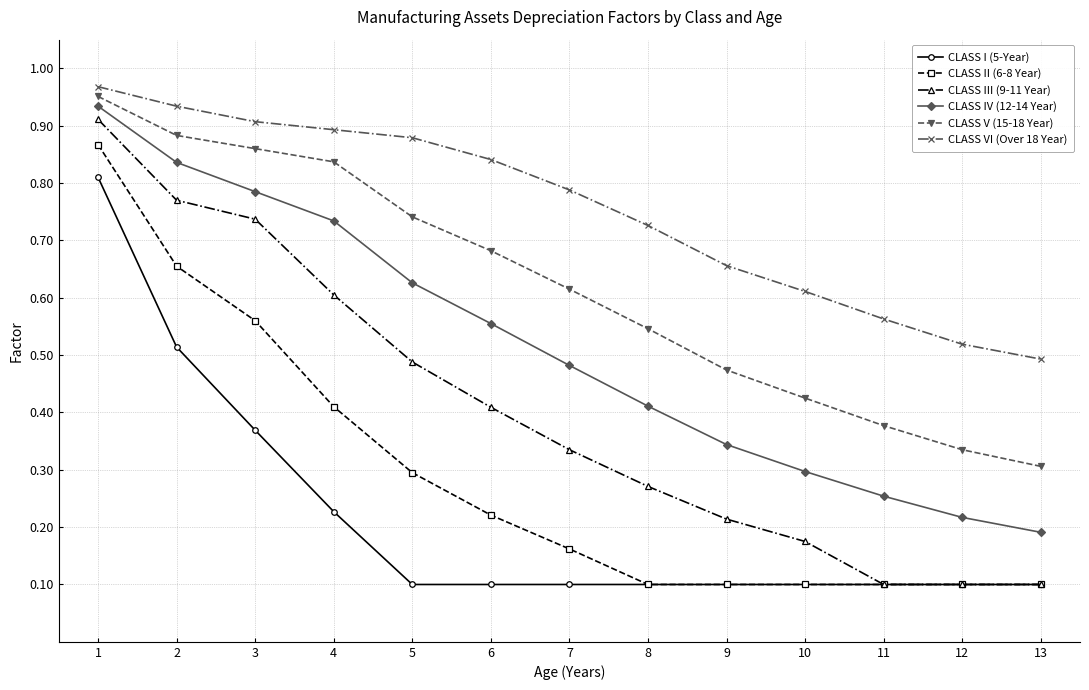

Which series has the largest range (max minus min)?

CLASS III (9-11 Year)